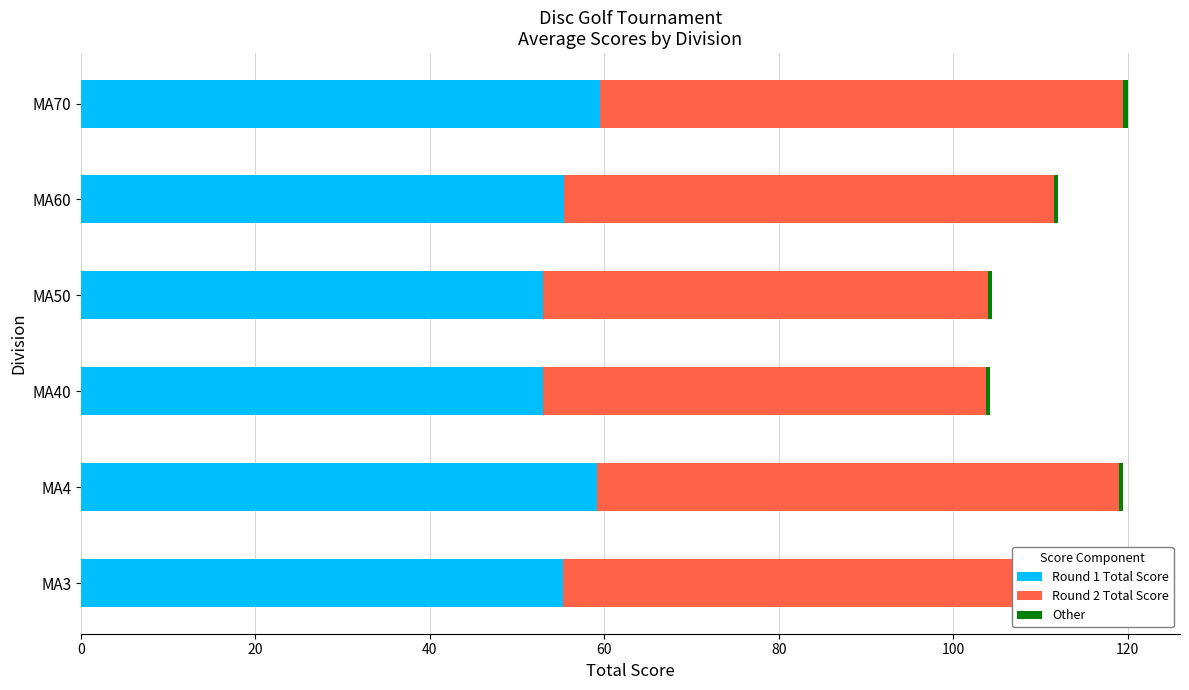

List the labels in order of Round 2 Total Score value, largest first.

100, 20, 80, 0, 60, 40